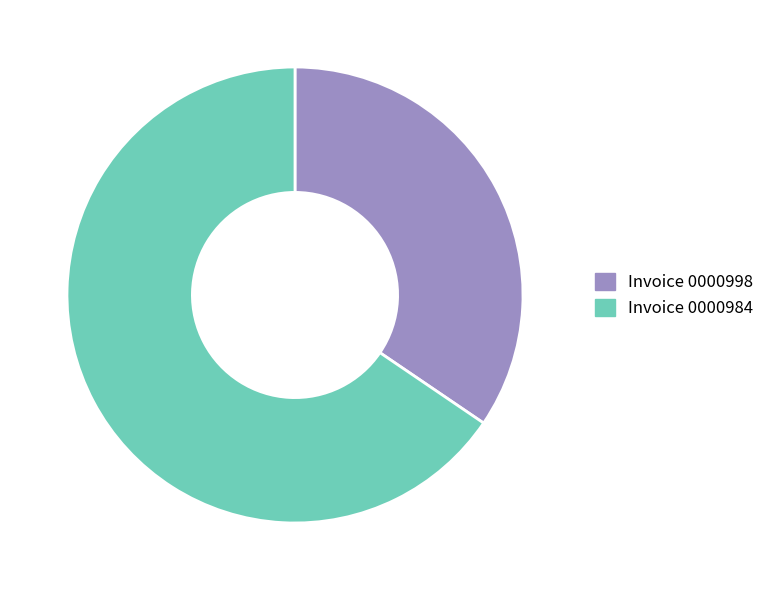

Is there a majority slice in this chart?

Yes